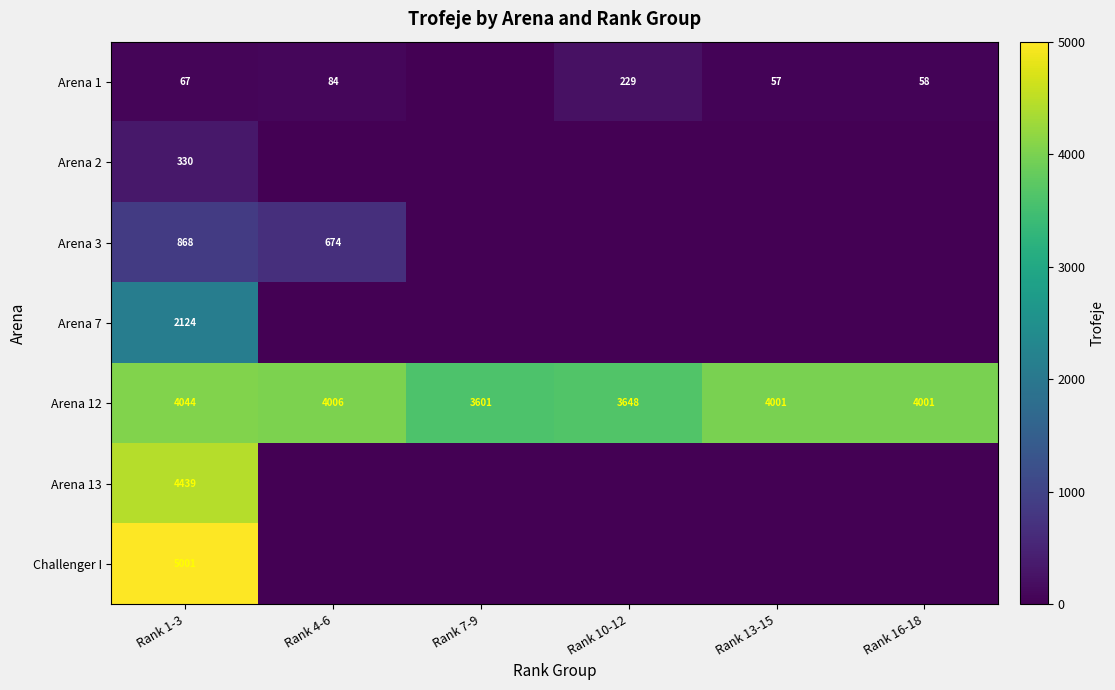

Which label corresponds to the largest value in the chart?

Rank 1-3